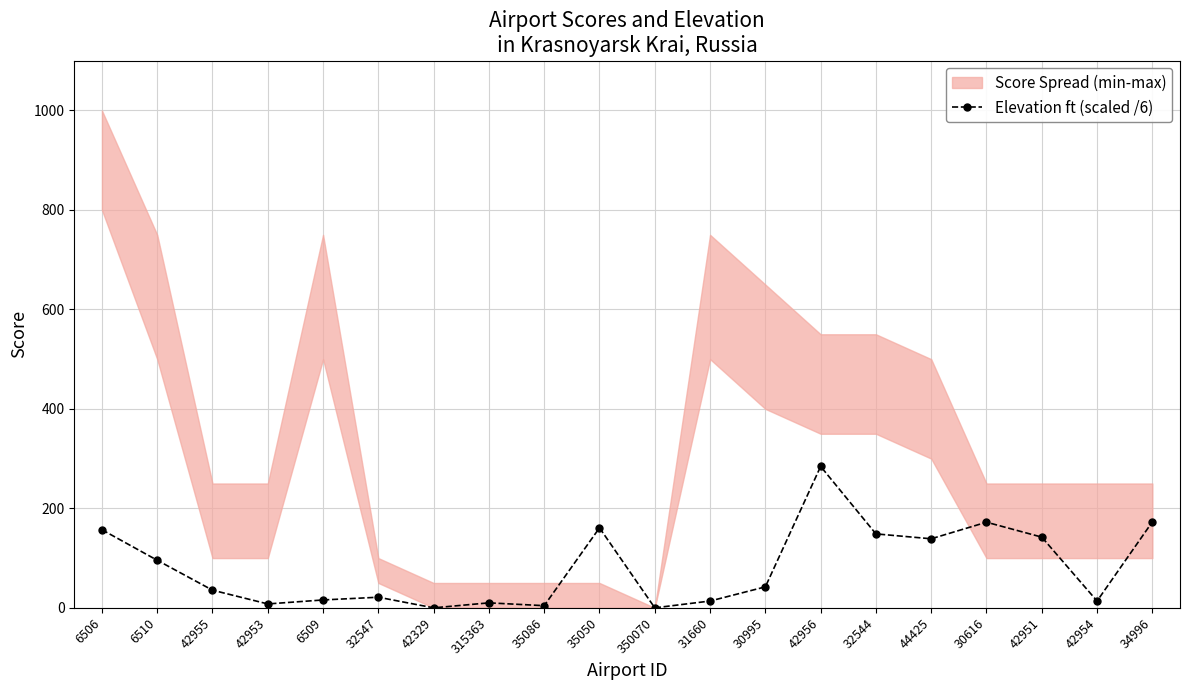

What is the label of the 13th point from the right?

315363